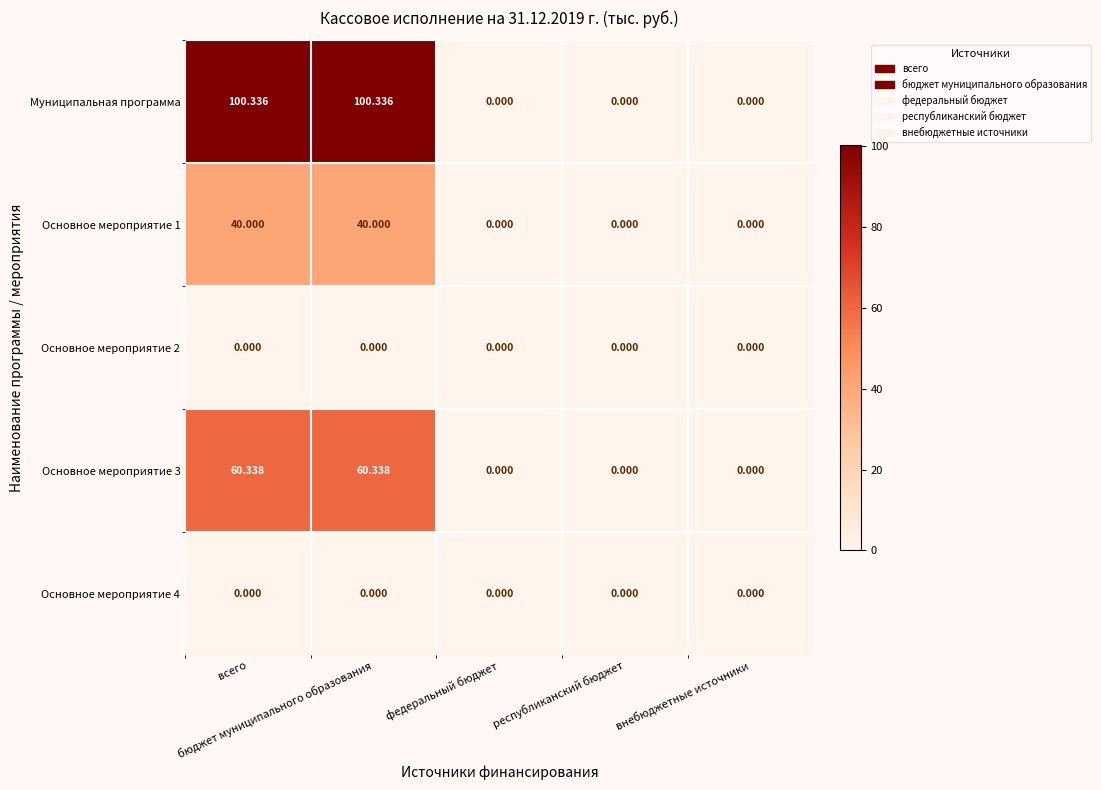

What is the total value across all series at бюджет муниципального образования?

200.7